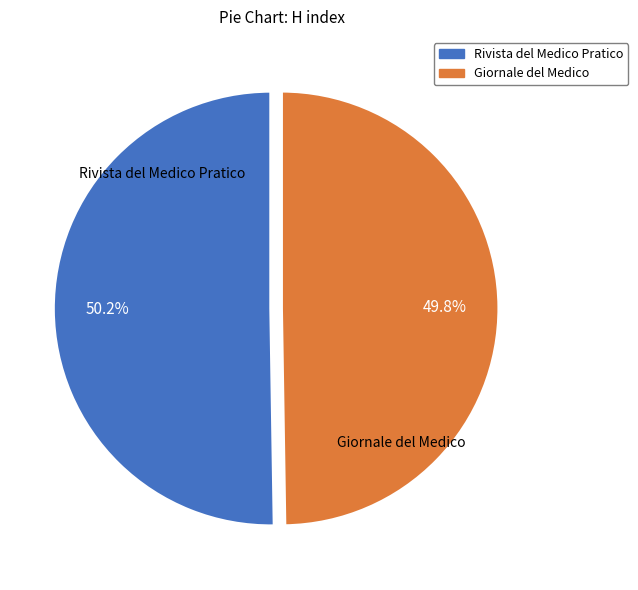

Is there a majority slice in this chart?

Yes